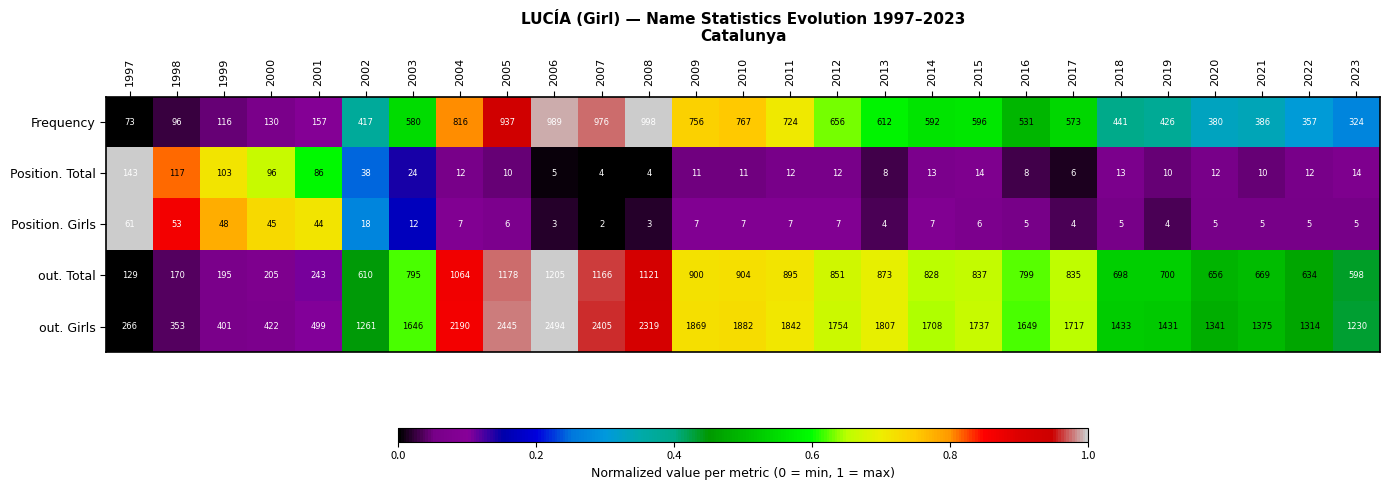

List the series in order of their peak value, highest first.

out. Girls, out. Total, Frequency, Position. Total, Position. Girls